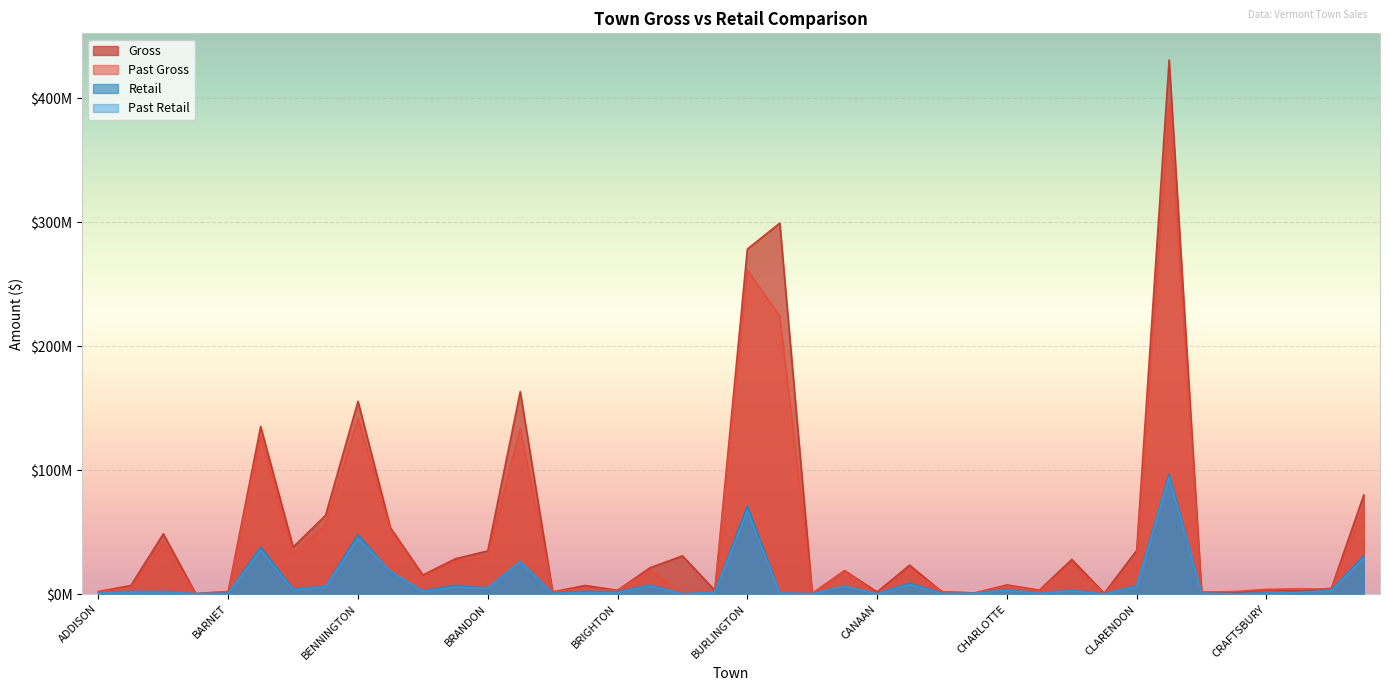

Rank the categories by Past Retail value from highest to lowest.

COLCHESTER, BURLINGTON, BENNINGTON, BARRE, DERBY, BRATTLEBORO, BERLIN, CASTLETON, BRISTOL, CAMBRIDGE, CLARENDON, BARTON, BRADFORD, BRANDON, BARRE TOWN, CHARLOTTE, DANVILLE, CHESTER, BETHEL, ARLINGTON, ALBURGH, BURKE, BRIDPORT, DANBY, BRIGHTON, CRAFTSBURY, CABOT, ADDISON, CORINTH, BARNET, BRIDGEWATER, CHARLESTON, CHELSEA, CAVENDISH, BARNARD, CALAIS, BROOKFIELD, CANAAN, CHITTENDEN, CORNWALL